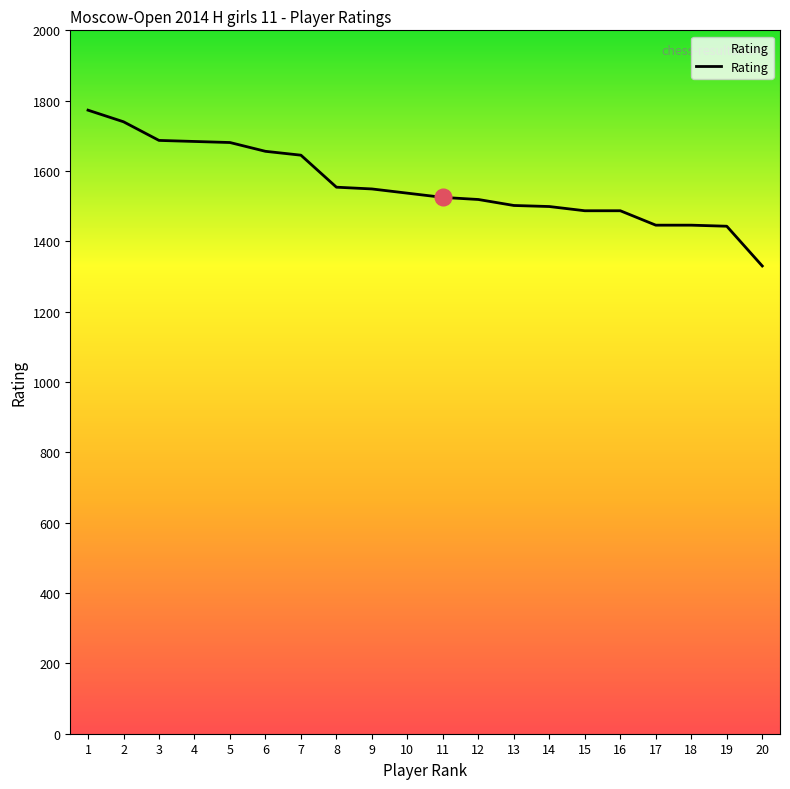

True or false: the data shows 1913 at 18.

False